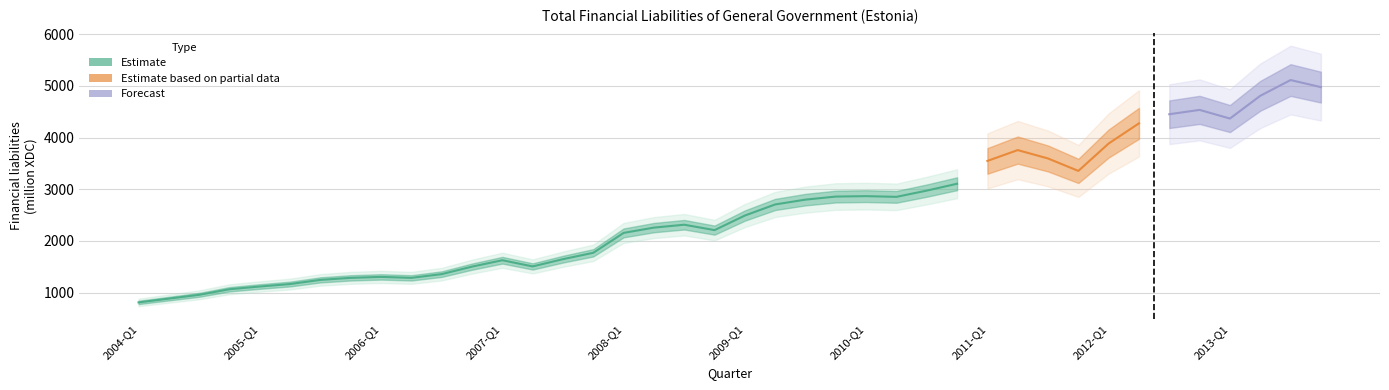

What is the sum of all values?

102835.4